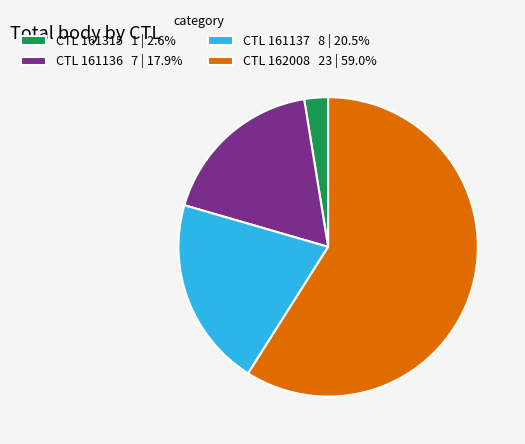

How many slices are in this pie chart?

4